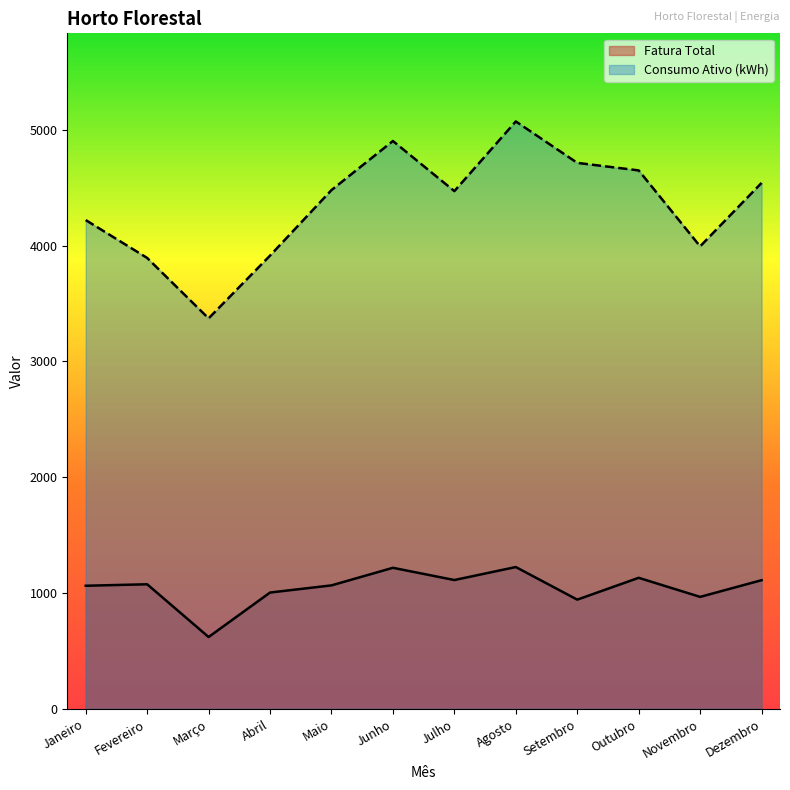

At which category is the sum across all series the highest?

Agosto